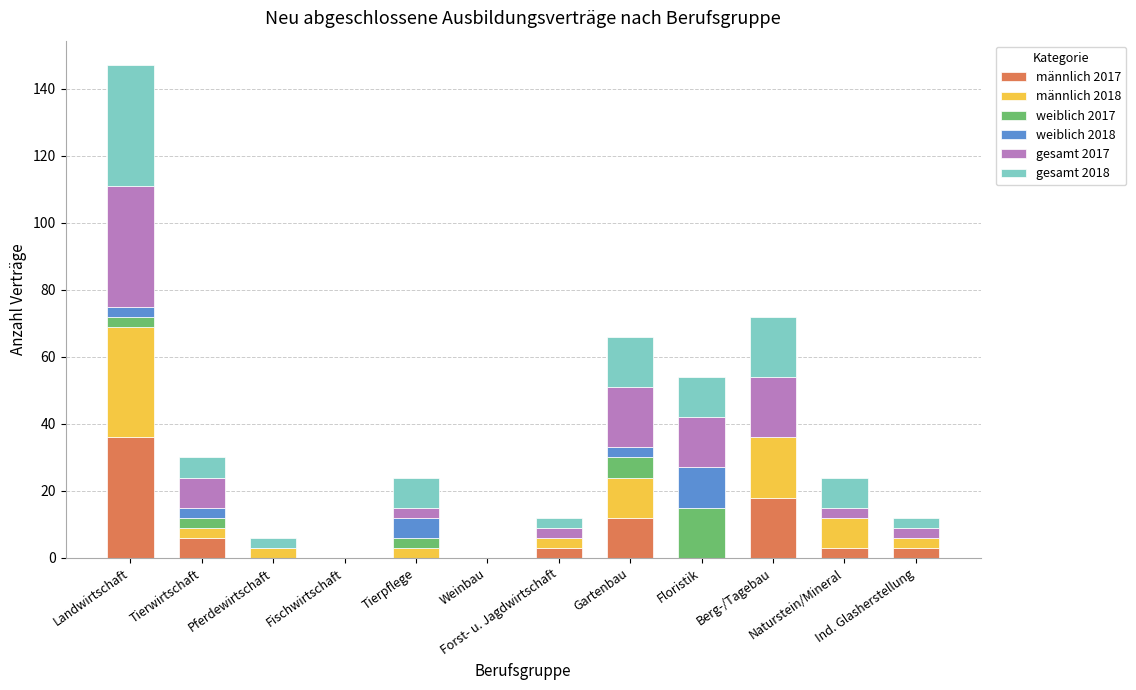

At which label is männlich 2017 closest to 18?

Berg-/Tagebau